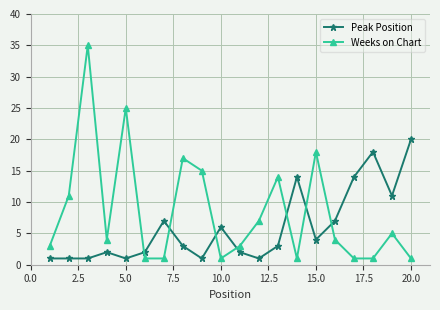

Reading left to right, list all the values displayed in this chart.

Peak Position: 1	1	1	2	1	2	7	3	1	6	2	1	3	14	4	7	14	18	11	20
Weeks on Chart: 3	11	35	4	25	1	1	17	15	1	3	7	14	1	18	4	1	1	5	1